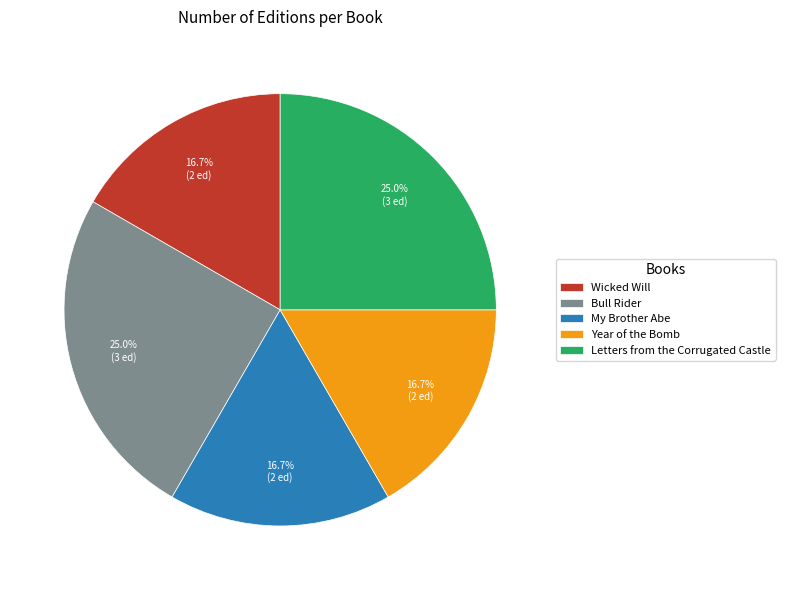

How many segments does this pie chart have?

5